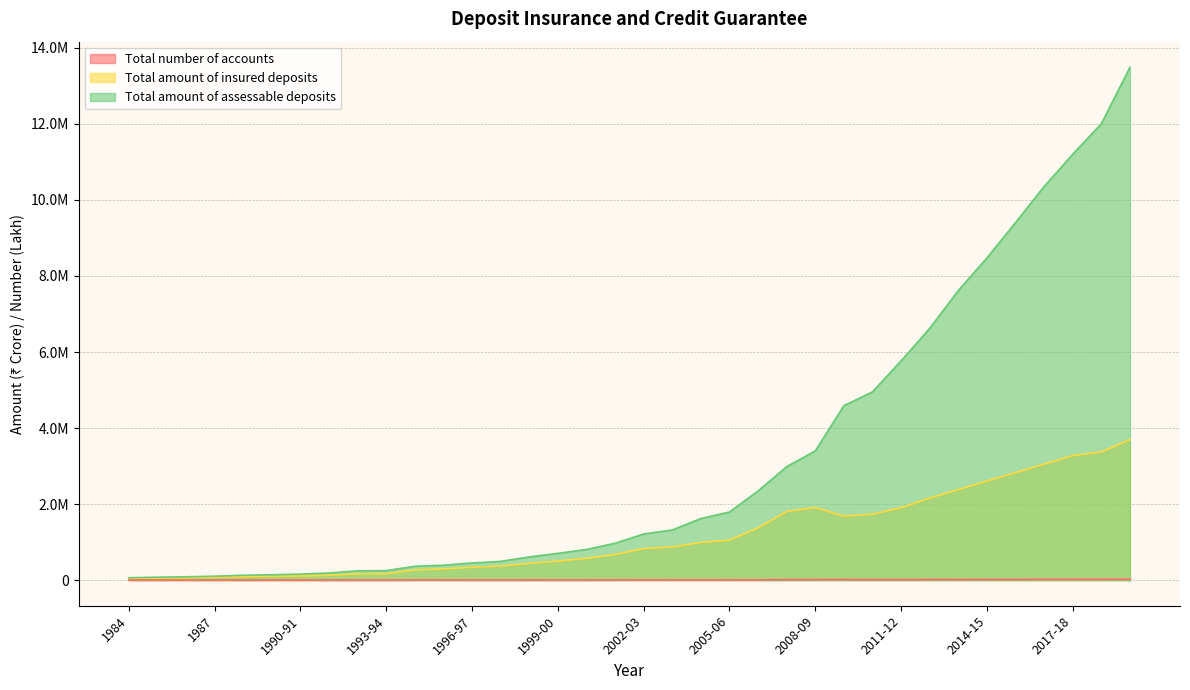

Is it true that Total amount of assessable deposits equals 441199 at 1993-94?

False